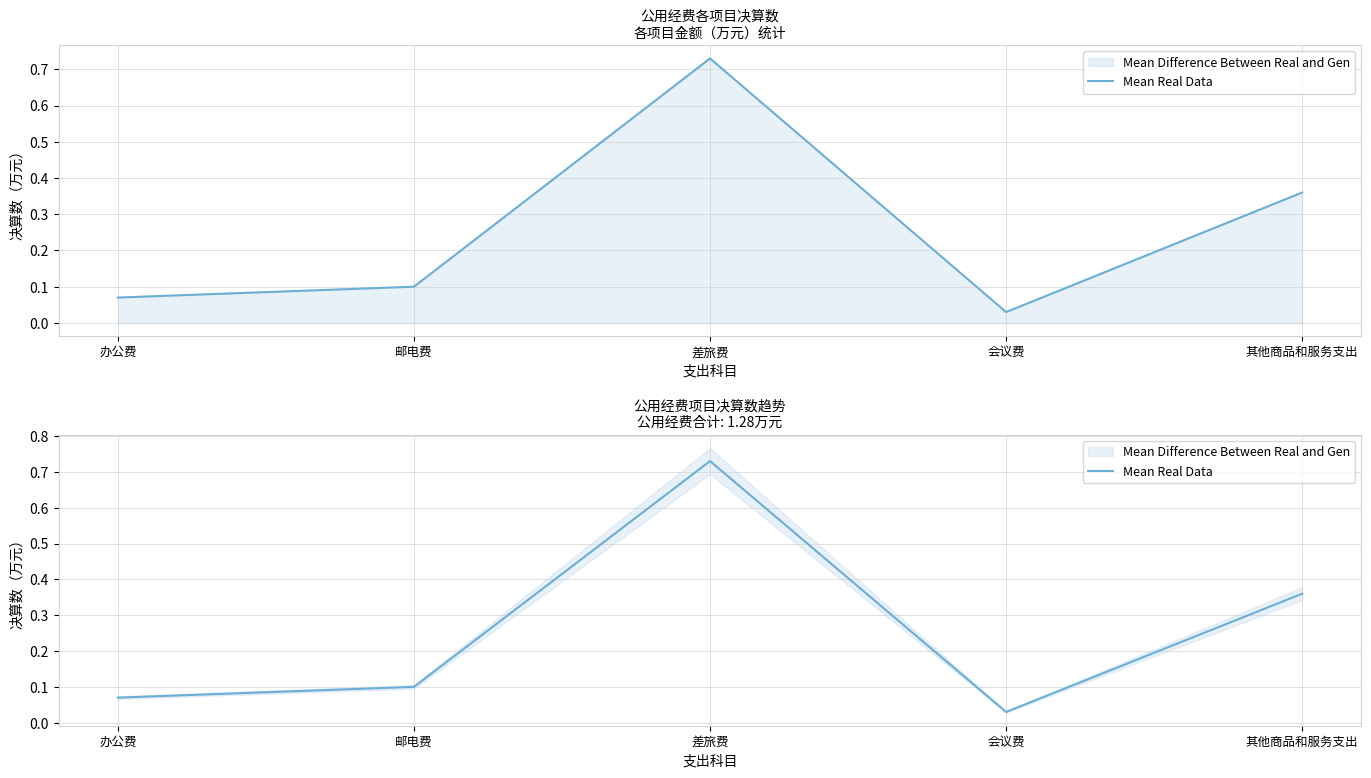

The chart shows a value of 0.1 at 办公费. True or false?

False